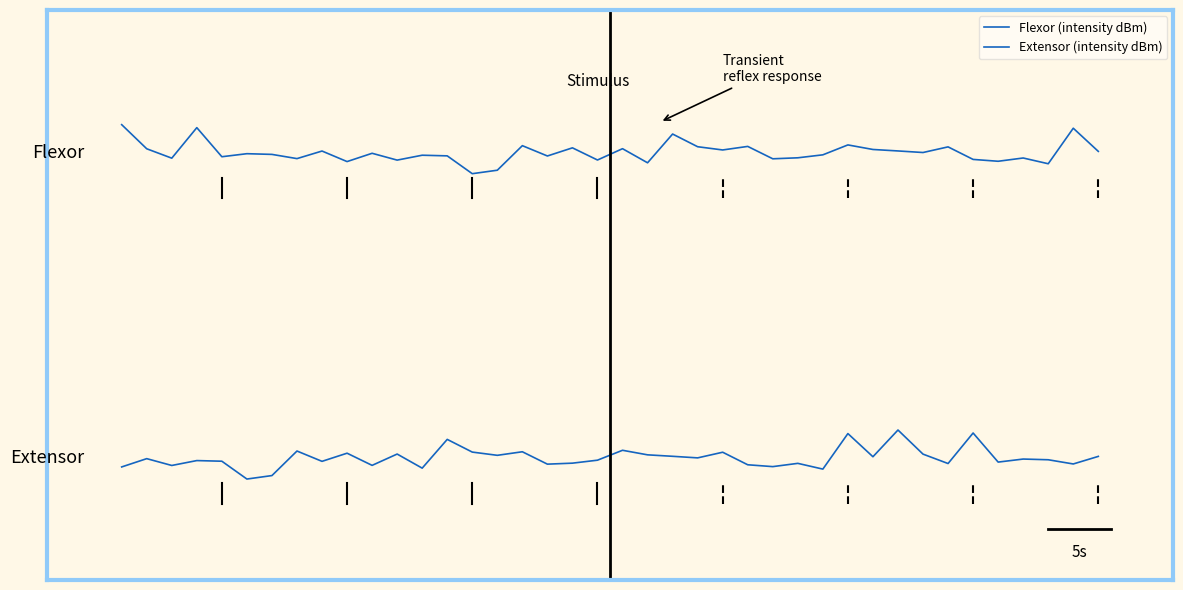

Which series has the largest range (max minus min)?

Flexor (intensity dBm)